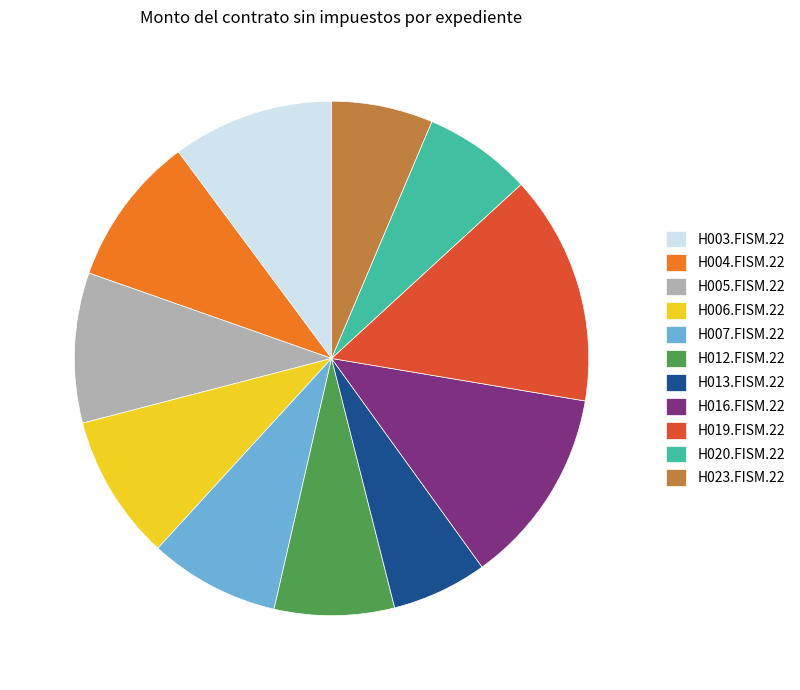

The H003.FISM.22 slice represents 10% of the pie. True or false?

True